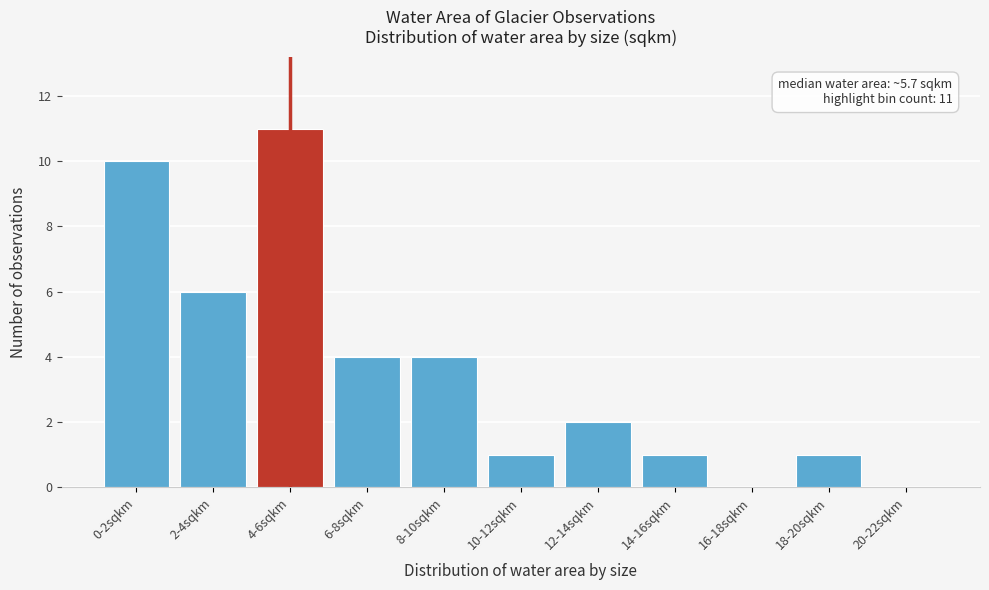

Reading right to left, list all the values displayed in this chart.

20-22sqkm=0	18-20sqkm=1	16-18sqkm=0	14-16sqkm=1	12-14sqkm=2	10-12sqkm=1	8-10sqkm=4	6-8sqkm=4	4-6sqkm=11	2-4sqkm=6	0-2sqkm=10